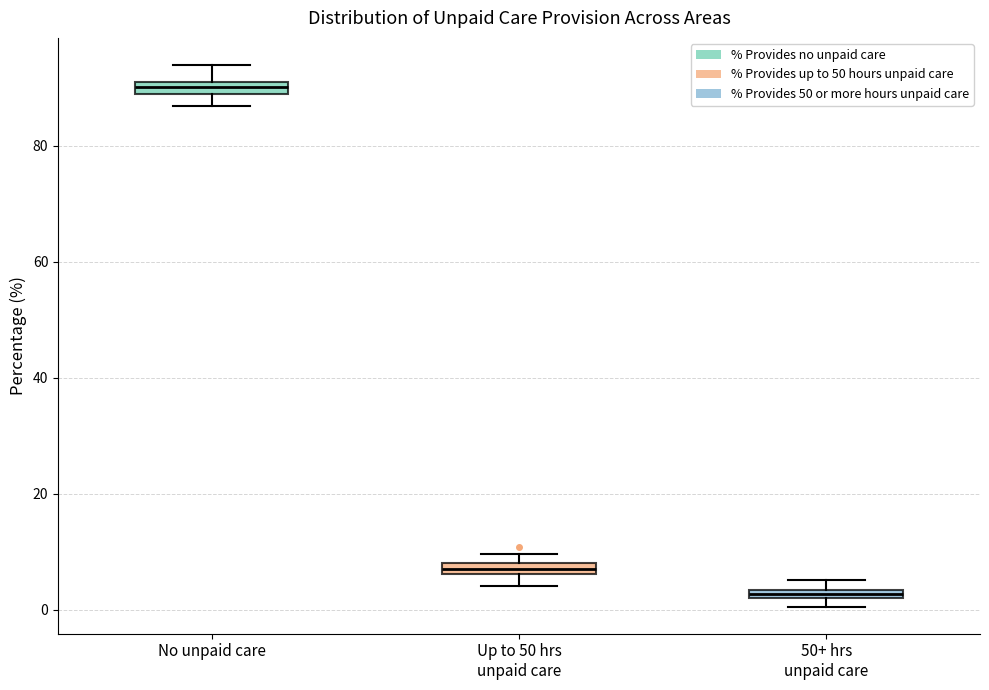

Which box has the lowest median line?

50+ hrs unpaid care